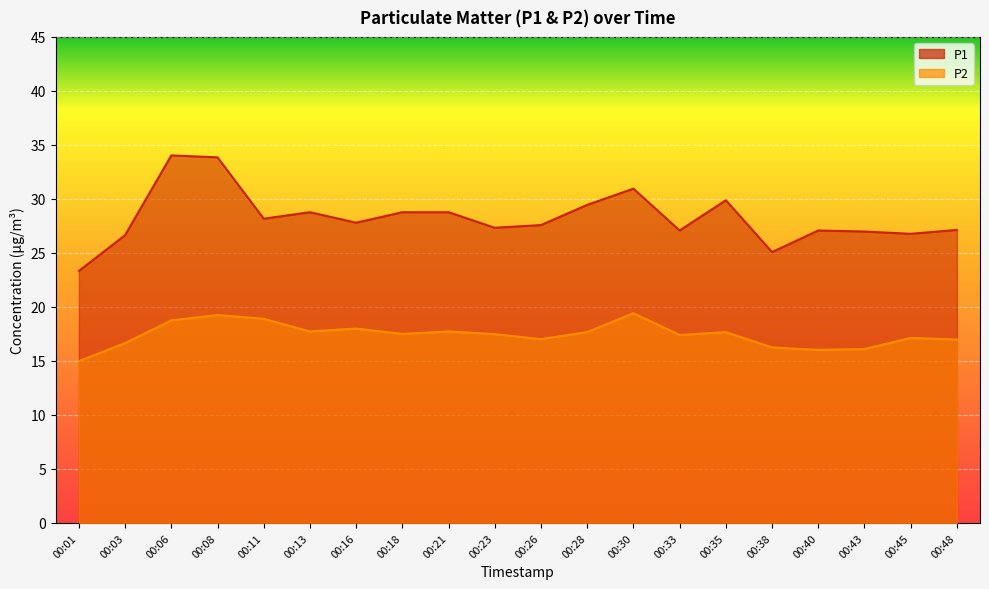

True or false: P1 has a value of 28.2 at 00:11.

True